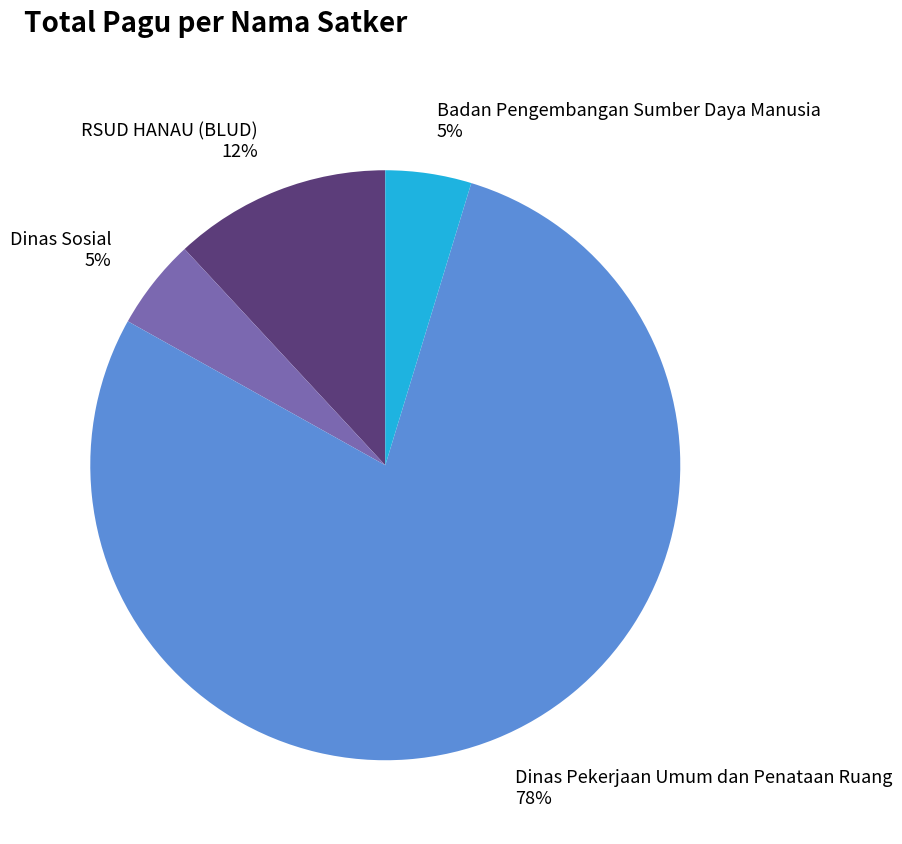

Is the sum of RSUD HANAU (BLUD) and Dinas Pekerjaan Umum dan Penataan Ruang greater than half?

Yes